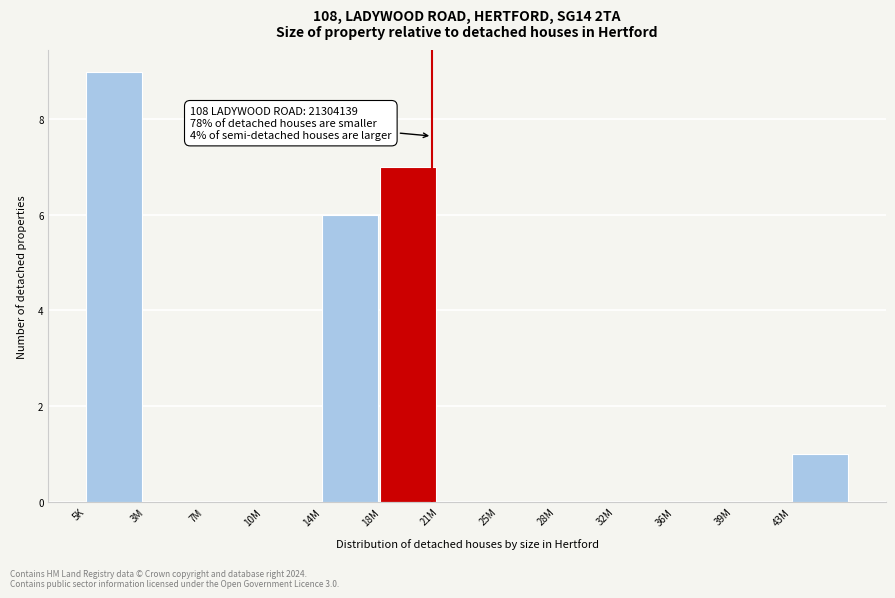

Reading right to left, transcribe all the data shown in this chart.

43M=1	39M=0	36M=0	32M=0	28M=0	25M=0	21M=0	18M=7	14M=6	10M=0	7M=0	3M=0	5K=9